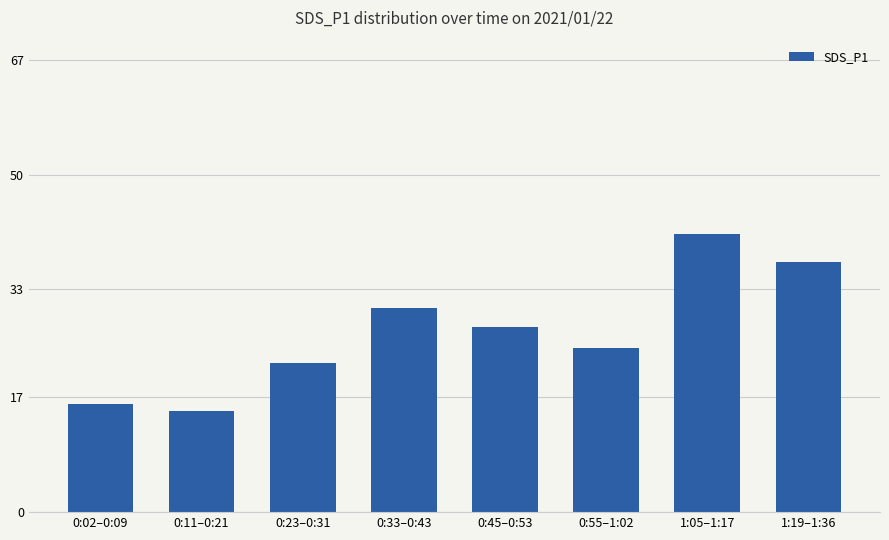

The value at 1:05–1:17 is 25.5. True or false?

False